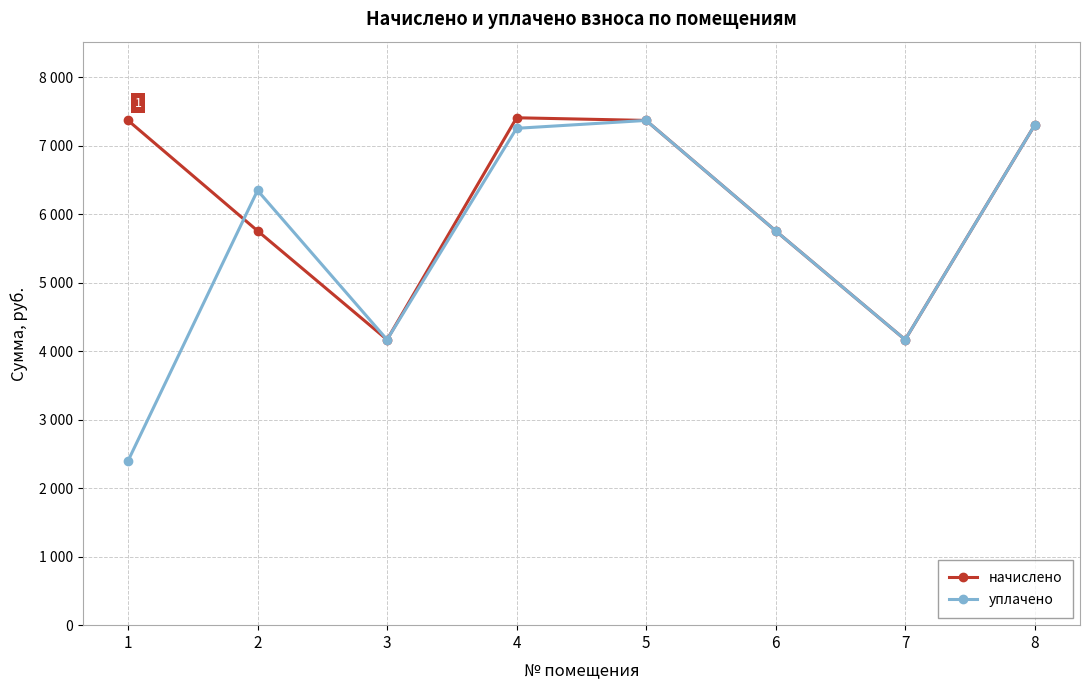

What is the highest value of the уплачено series?

7372.8